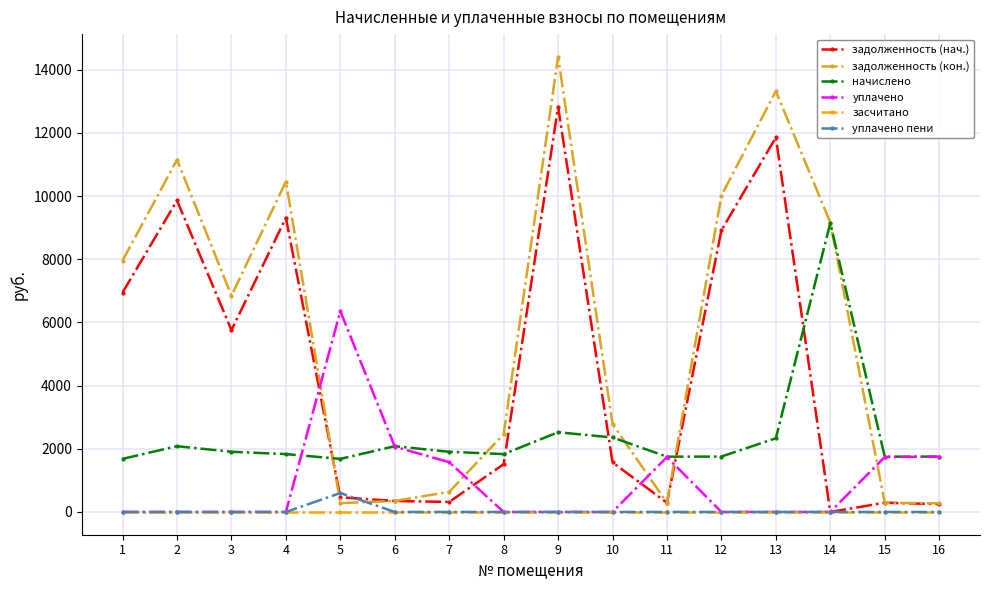

Where do уплачено пени and задолженность (кон.) first cross each other?

4 and 5